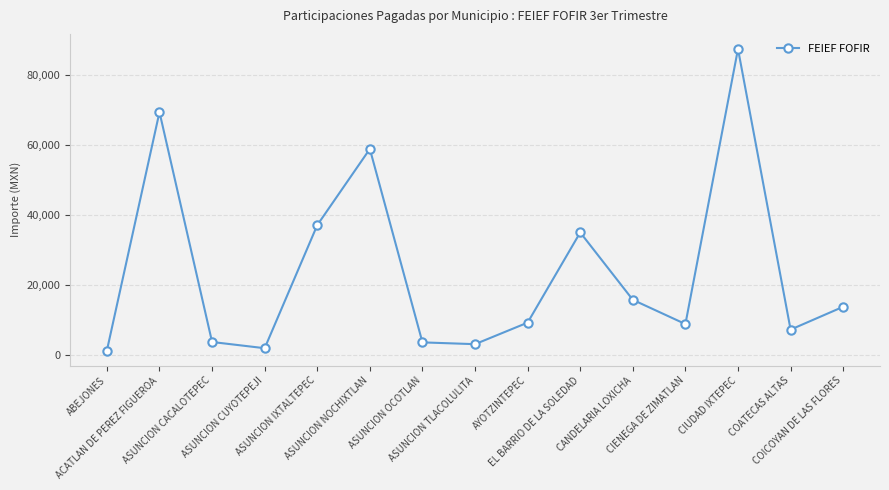

What is the greatest value displayed?

87427.7